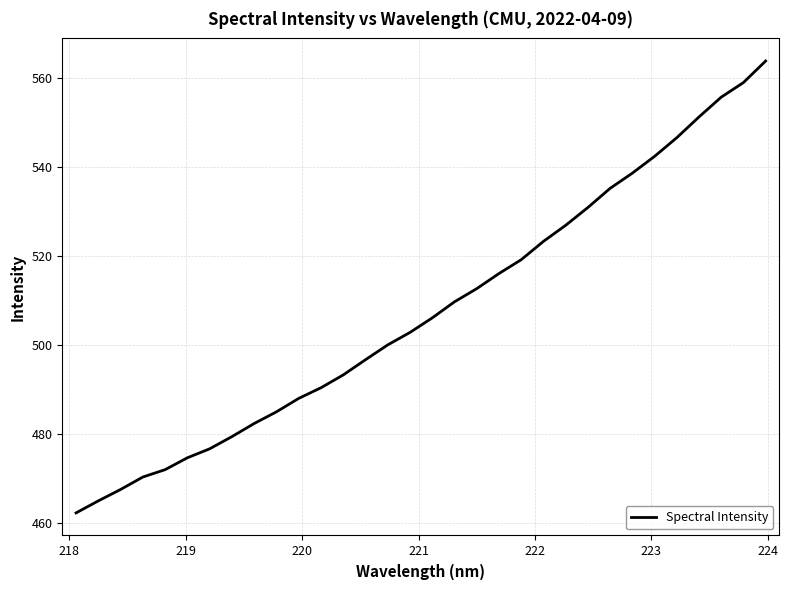

What is the difference between the maximum and minimum values?

101.5